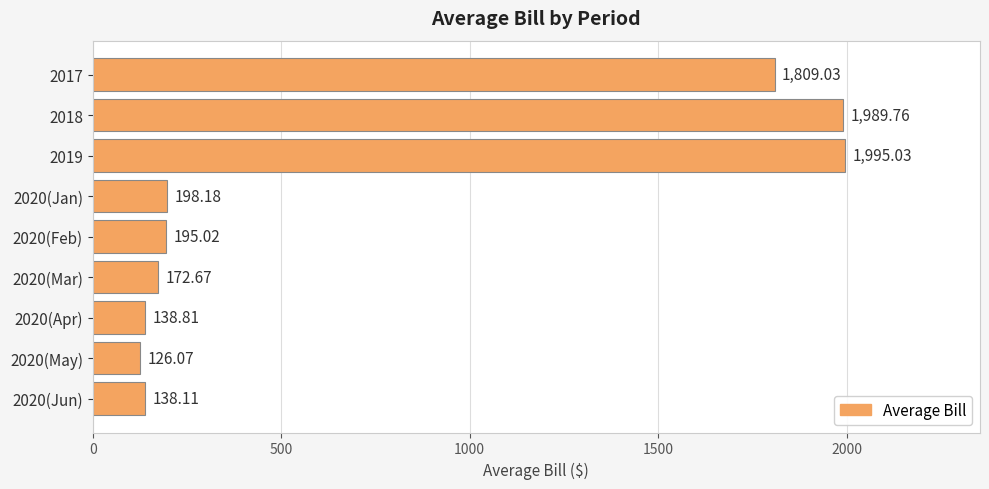

Does the chart contain stacked bars?

No